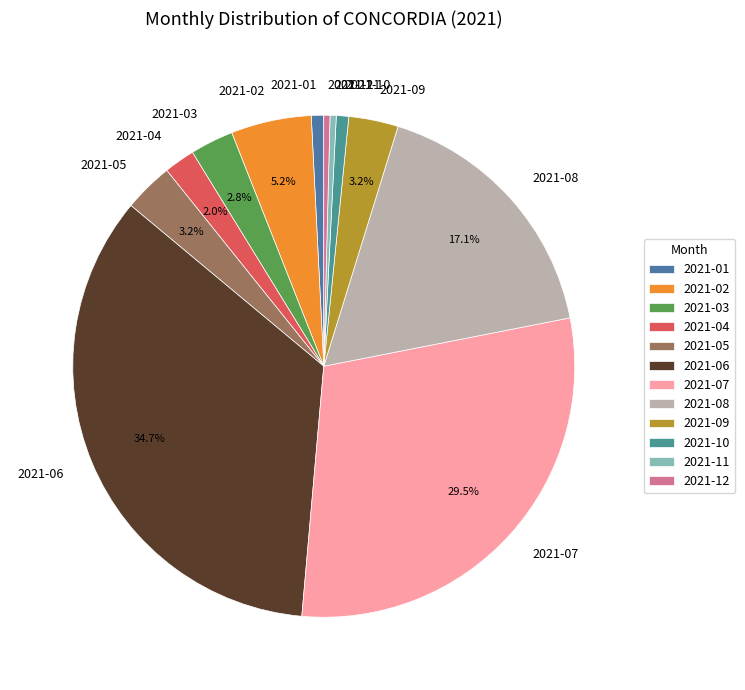

Is there any slice that represents more than half of the pie?

No